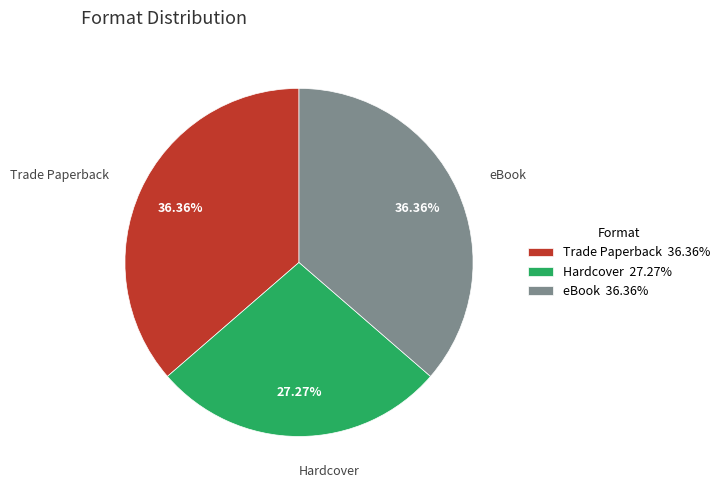

Is the sum of Hardcover and eBook greater than half?

Yes